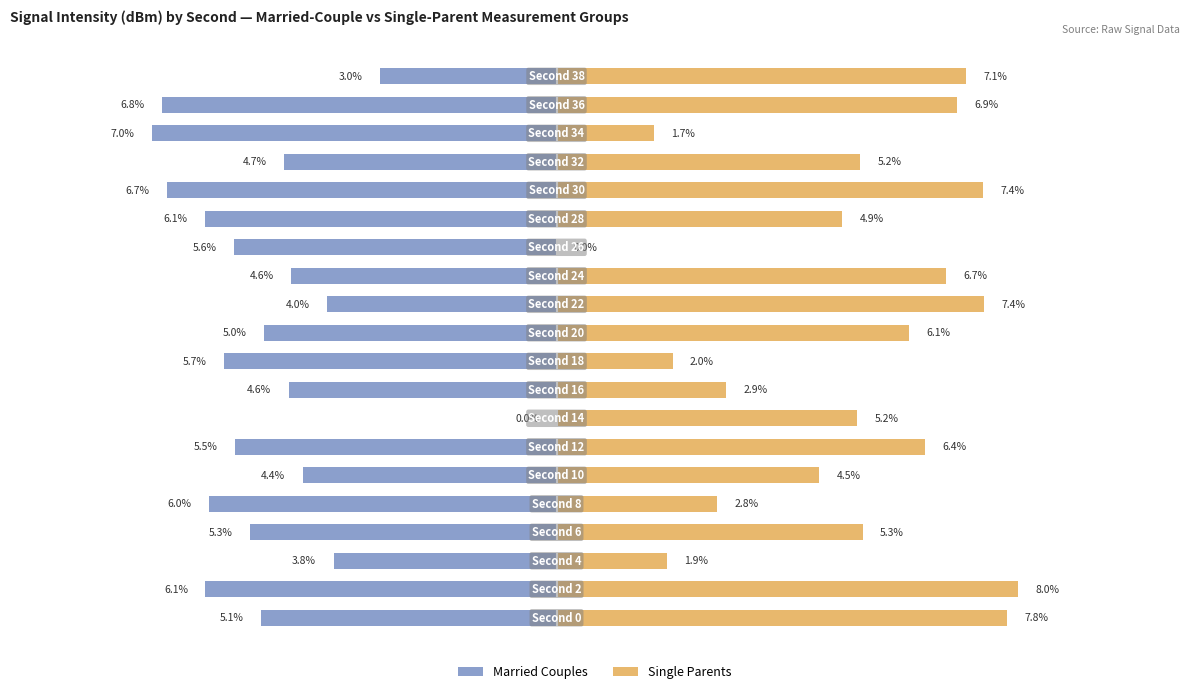

Reading left to right, transcribe all the data shown in this chart.

Married Couples: -5.1	-6.1	-3.8	-5.3	-6.0	-4.4	-5.5	0.0	-4.6	-5.7	-5.0	-4.0	-4.6	-5.6	-6.1	-6.7	-4.7	-7.0	-6.8	-3.0
Single Parents: 7.8	8.0	1.9	5.3	2.8	4.5	6.4	5.2	2.9	2.0	6.1	7.4	6.7	0.0	4.9	7.4	5.2	1.7	6.9	7.1